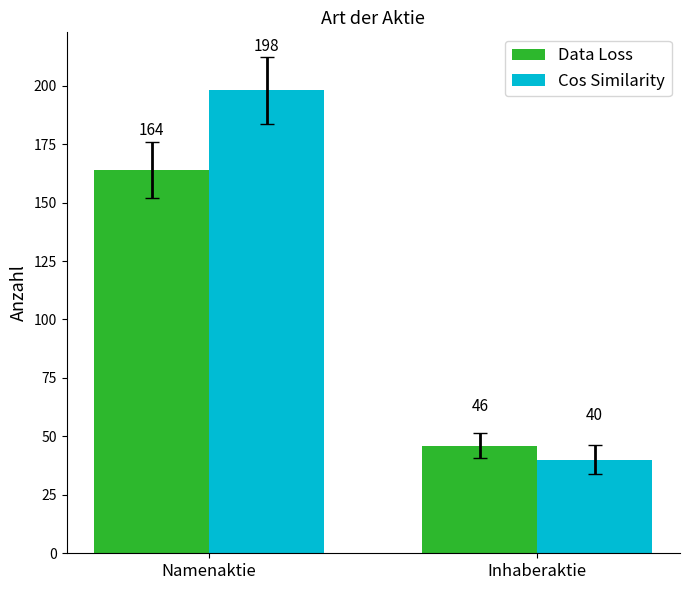

What is the average value of the Data Loss series?

105